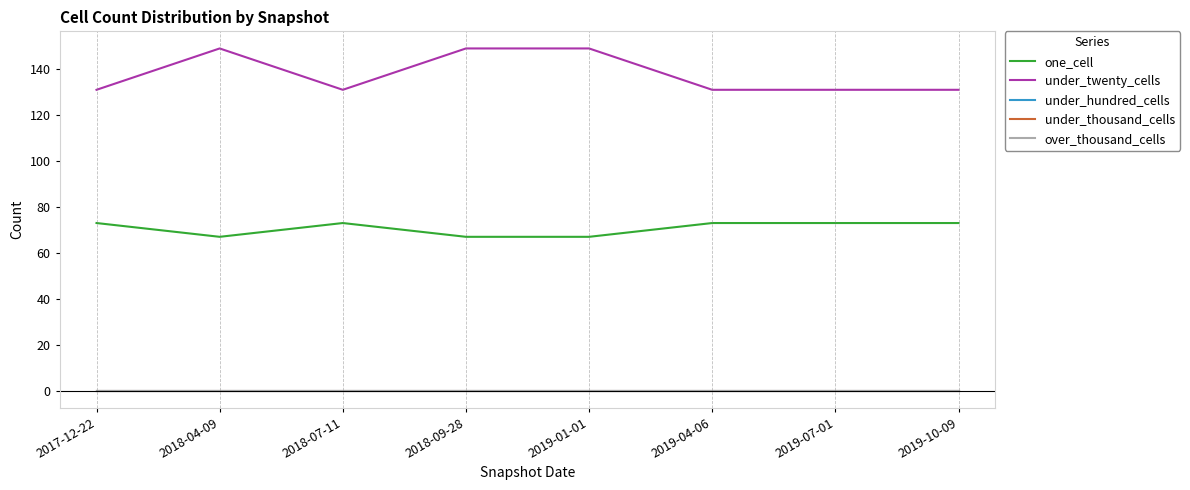

Where is the first local minimum for under_twenty_cells?

2018-07-11